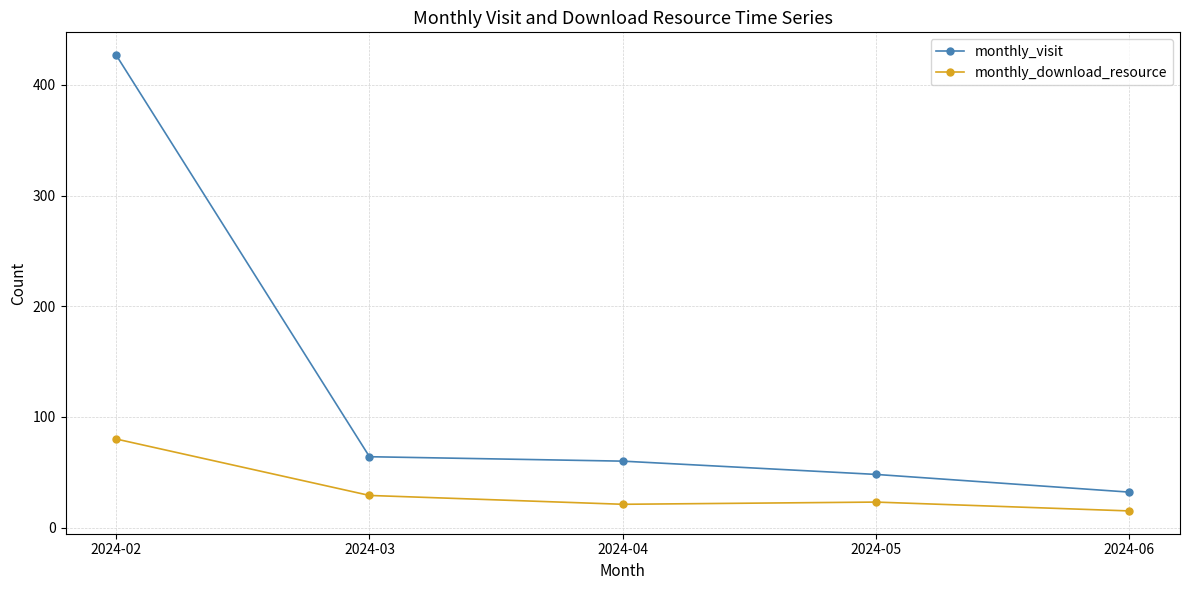

Is it true that monthly_visit equals 60 at 2024-04?

True